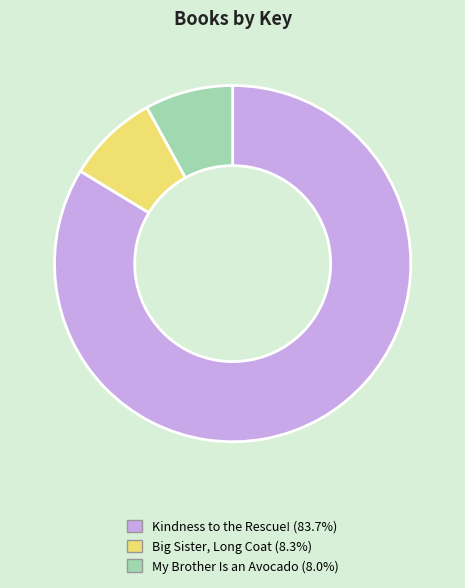

Rank the categories by value from lowest to highest.

My Brother Is an Avocado, Big Sister, Long Coat, Kindness to the Rescue!